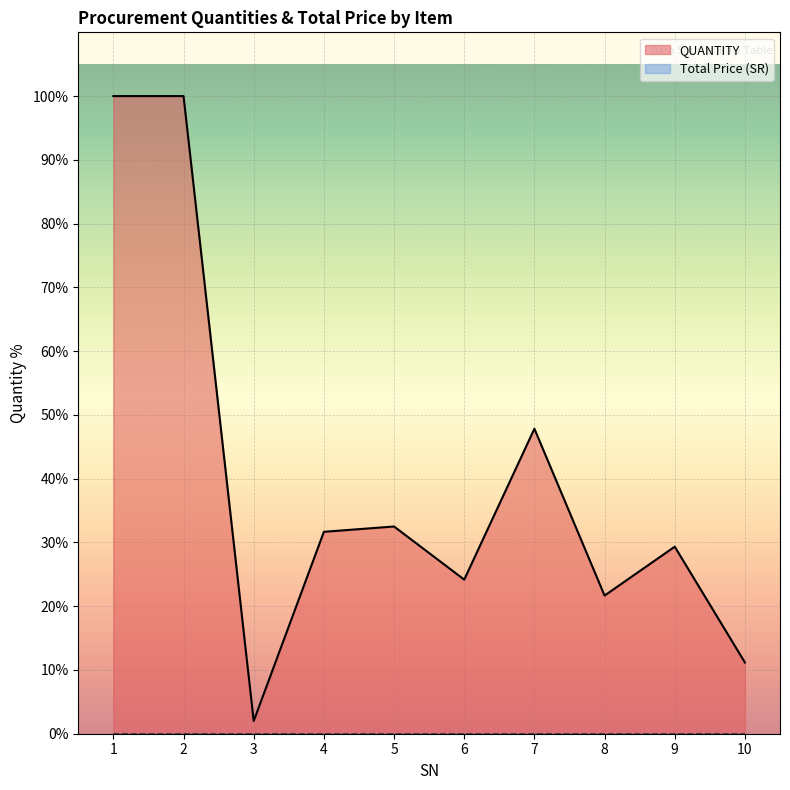

Rank the categories by value from lowest to highest.

3, 10, 8, 6, 9, 4, 5, 7, 1, 2